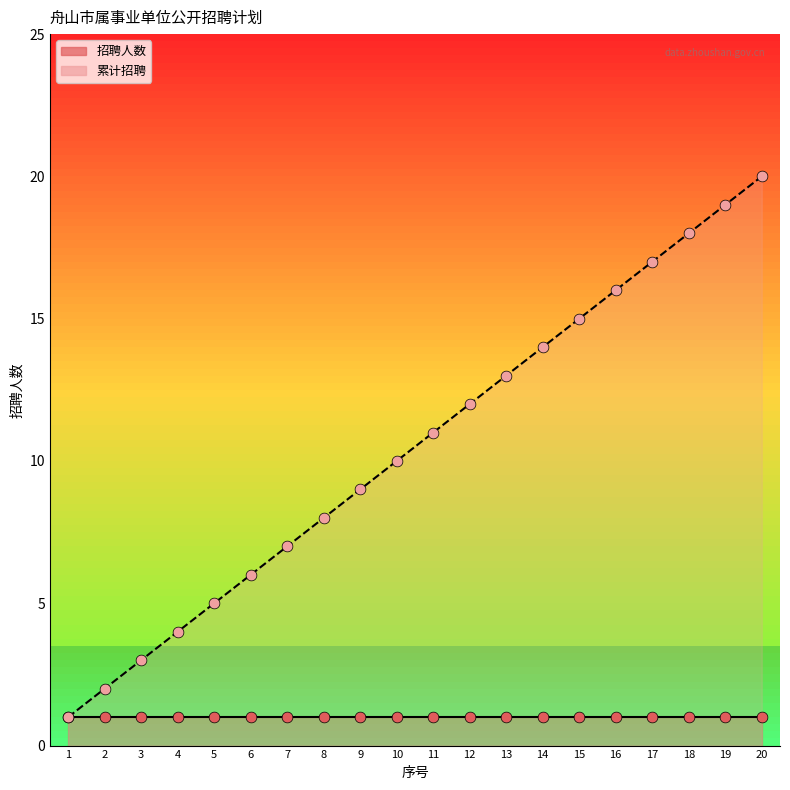

Which series has the largest total across all categories?

累计招聘_line